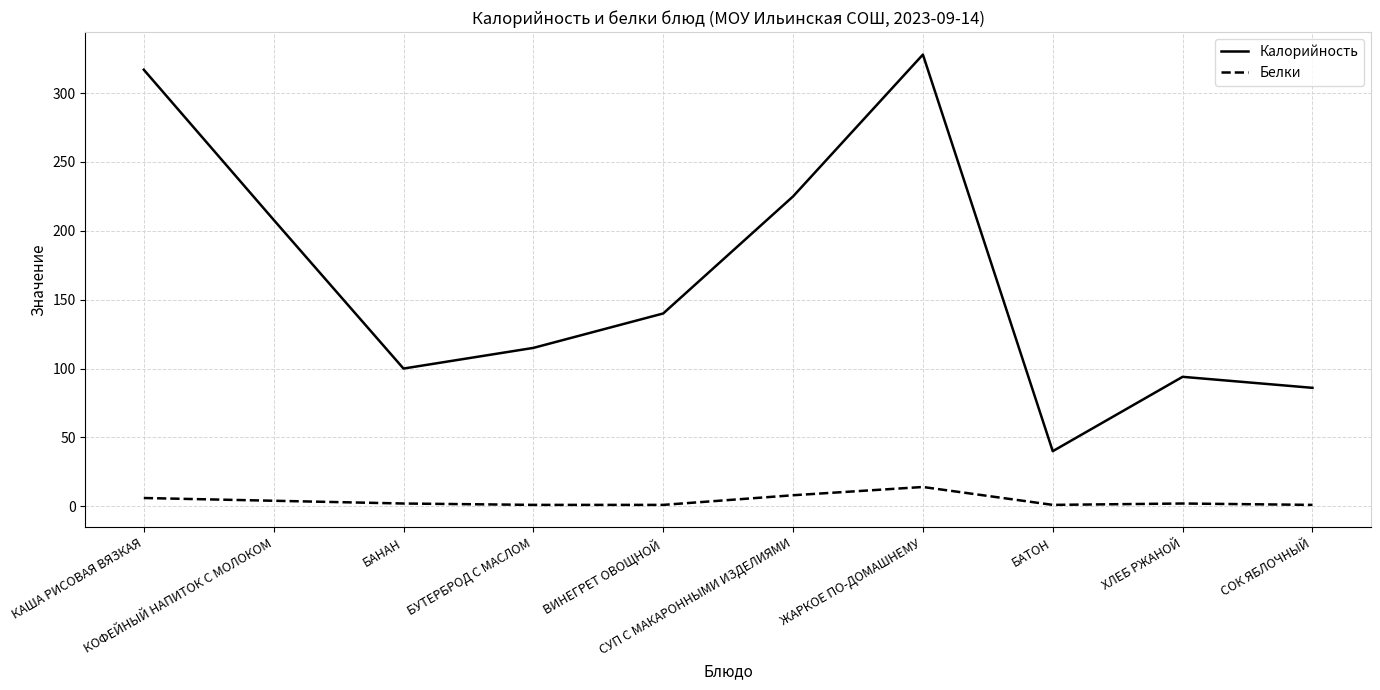

What is the lowest value of the Калорийность series?

40